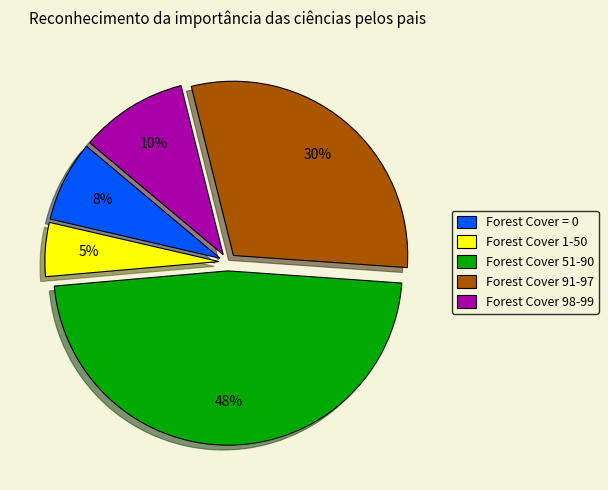

To the nearest percent, what is the difference between the largest and smallest slice percentages?

42%